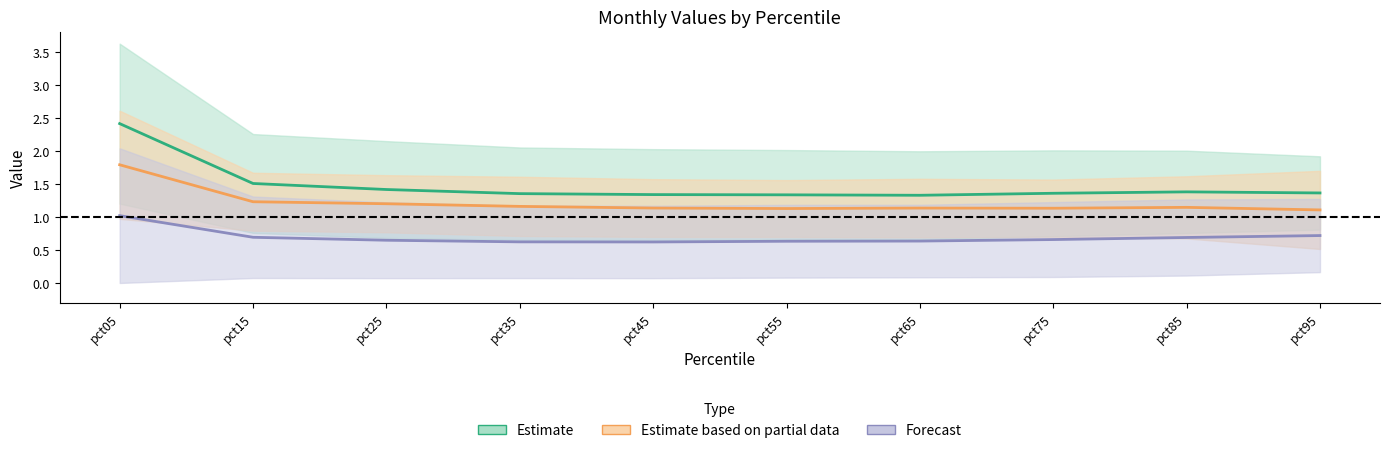

The Feb series shows 0.1 at pct25. True or false?

False